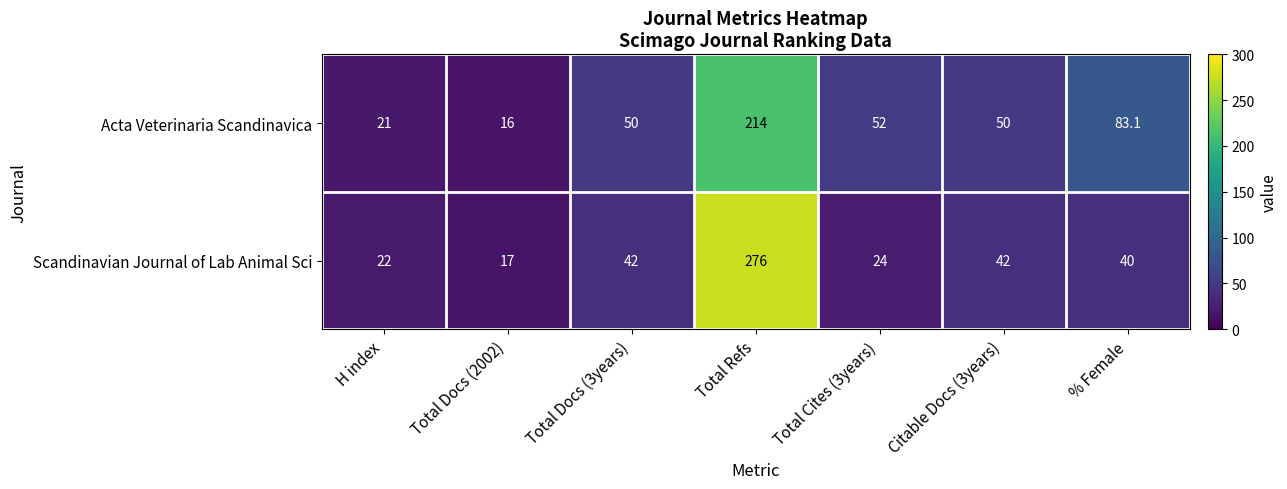

Which series has the largest range (max minus min)?

Scandinavian Journal of Lab Animal Sci